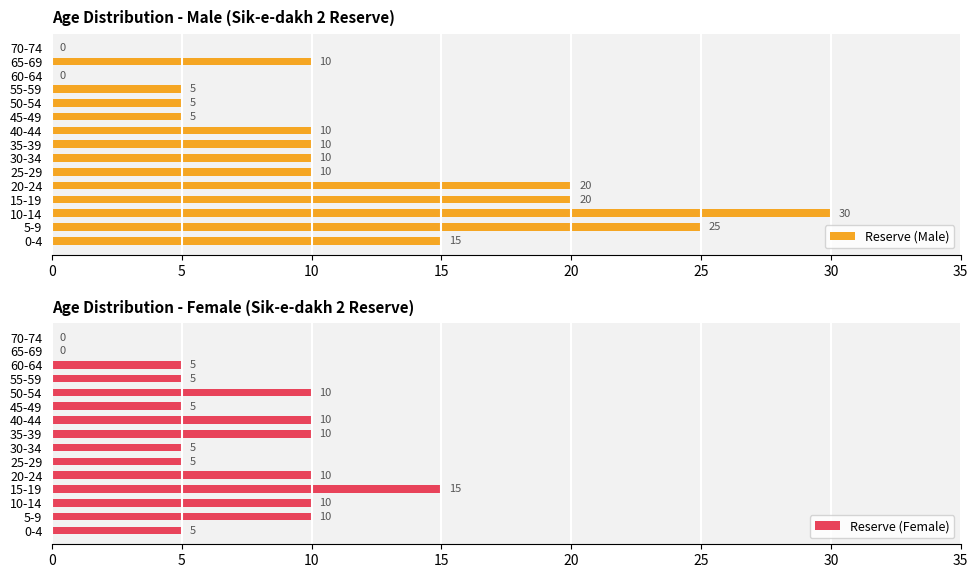

The value of Reserve (Male) at 45-49 is 5. True or false?

True